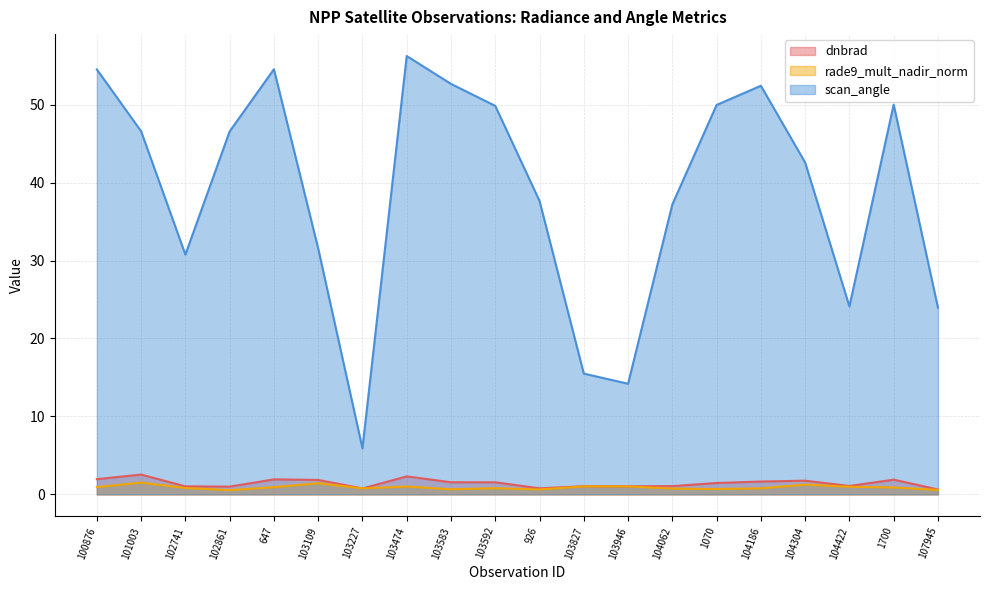

How many distinct data groups are displayed?

3